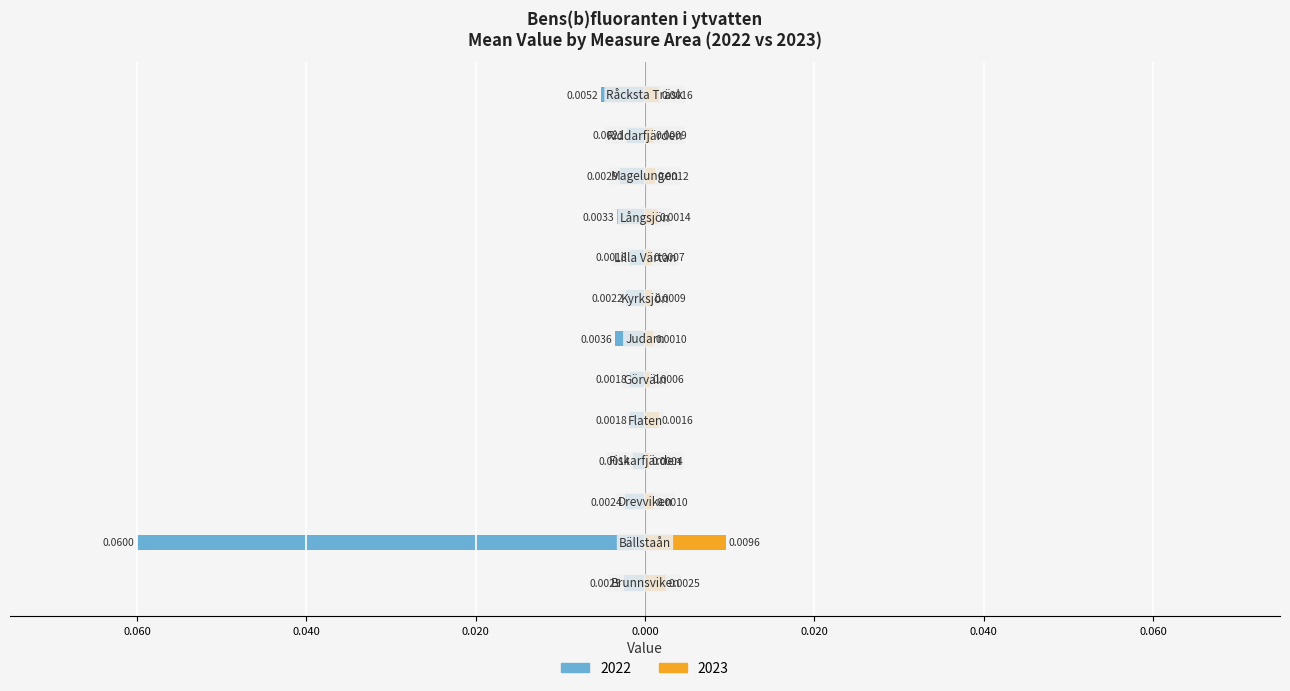

What is the difference between the maximum and minimum values in the 2022 series?

0.1